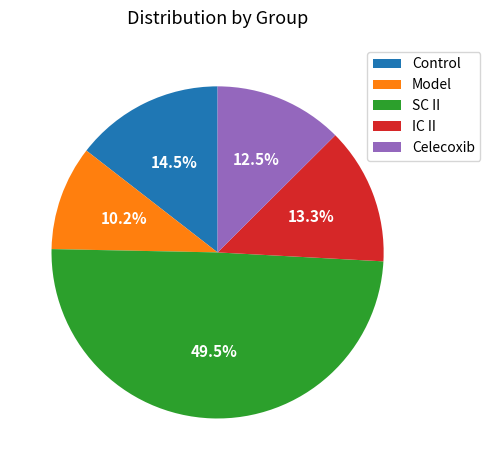

Which category has the smallest portion of the pie?

Model